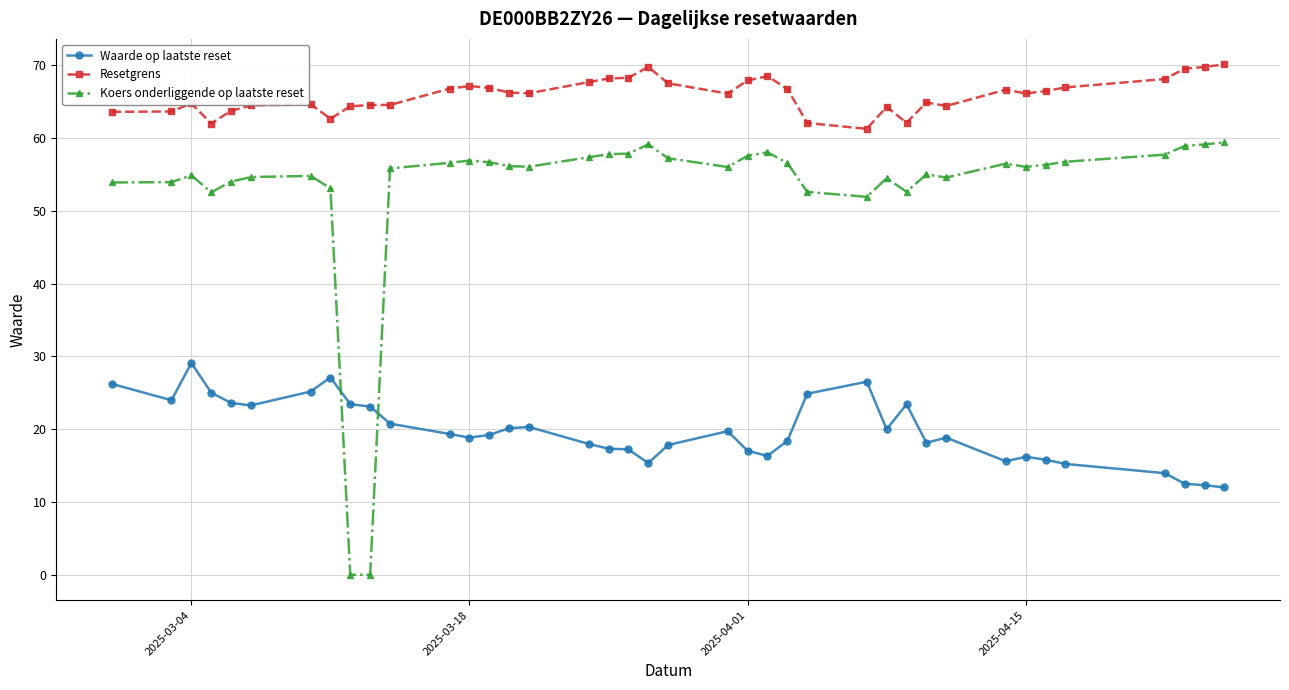

What are all the series names shown in the legend?

Waarde op laatste reset, Resetgrens, Koers onderliggende op laatste reset